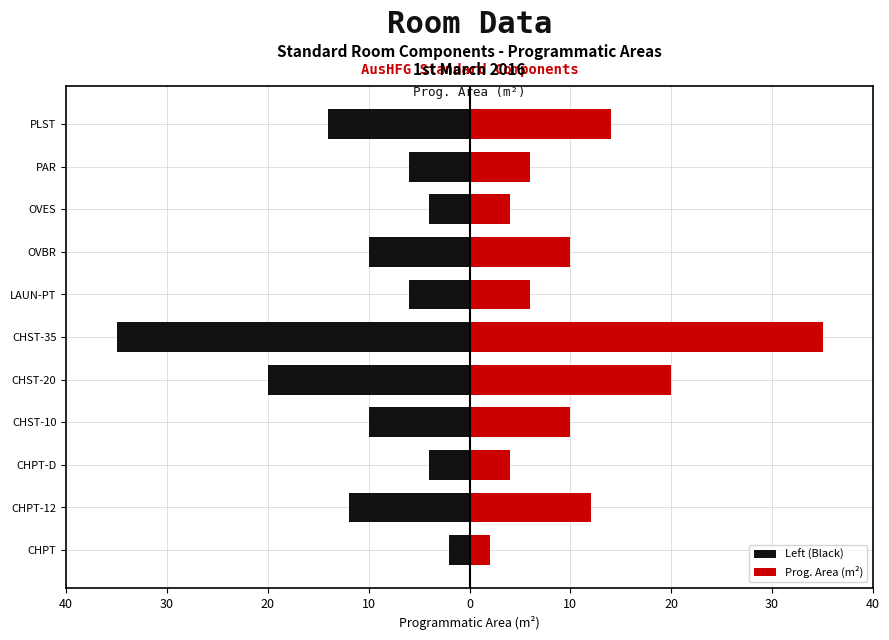

Does the chart contain any negative values?

Yes